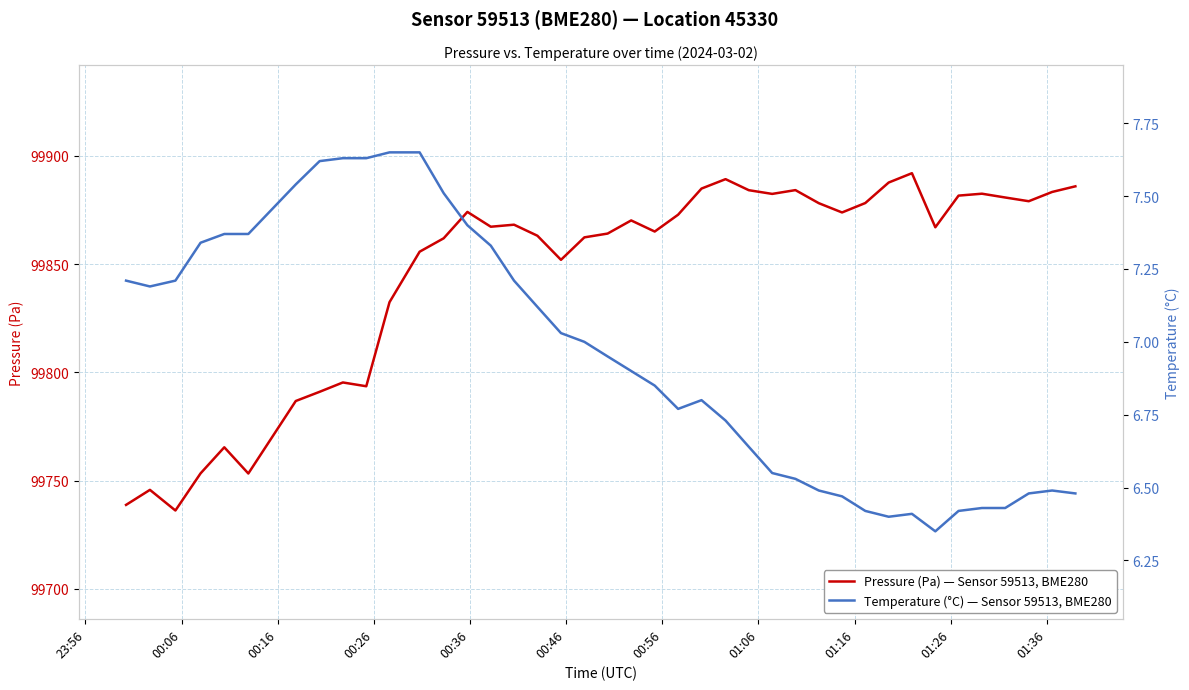

What is the sum of all Temperature (°C) — Sensor 59513, BME280 values?

278.0